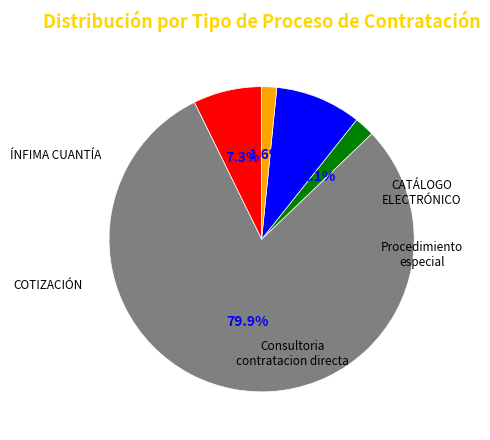

Is there any slice that represents more than half of the pie?

Yes